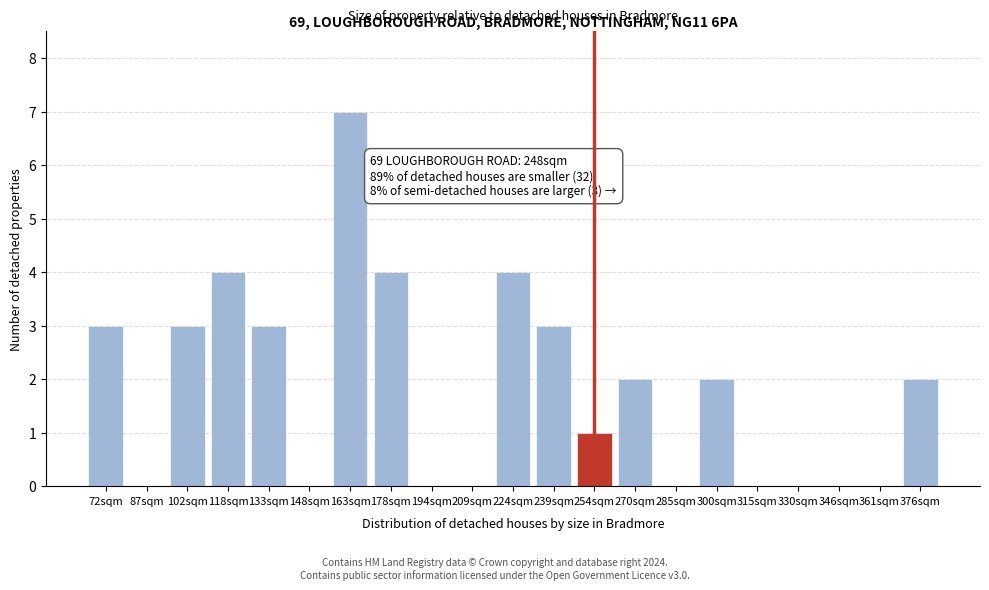

Reading right to left, extract all data points from this chart.

376sqm=2	361sqm=0	346sqm=0	330sqm=0	315sqm=0	300sqm=2	285sqm=0	270sqm=2	254sqm=1	239sqm=3	224sqm=4	209sqm=0	194sqm=0	178sqm=4	163sqm=7	148sqm=0	133sqm=3	118sqm=4	102sqm=3	87sqm=0	72sqm=3